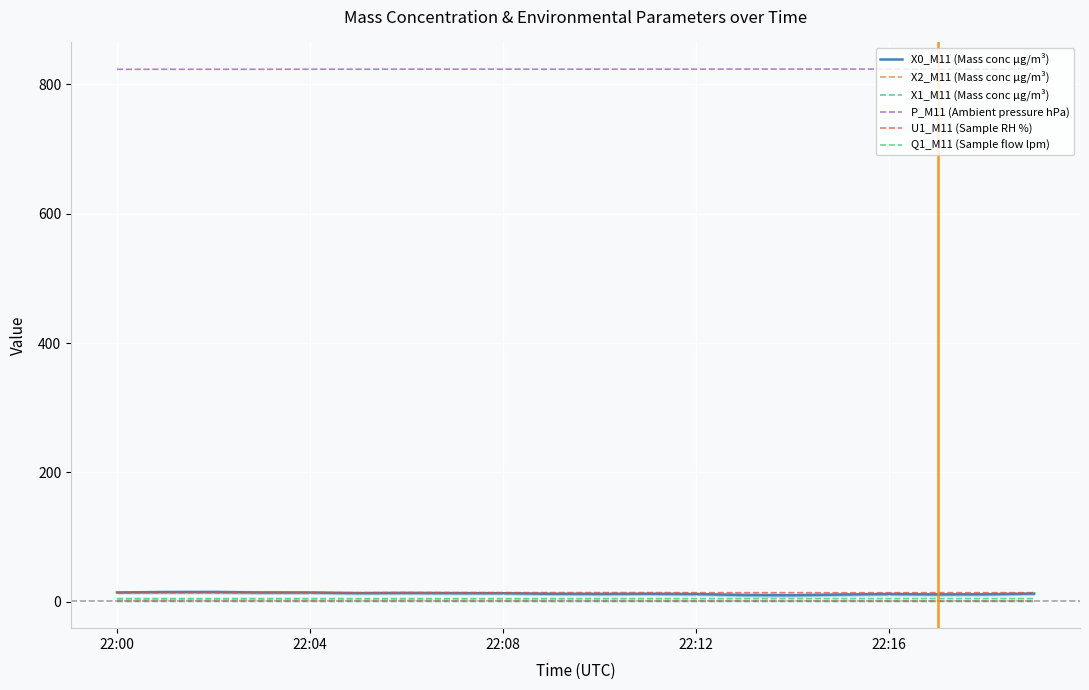

True or false: X0_M11 (Mass conc μg/m³) and P_M11 (Ambient pressure hPa) intersect in this chart.

False